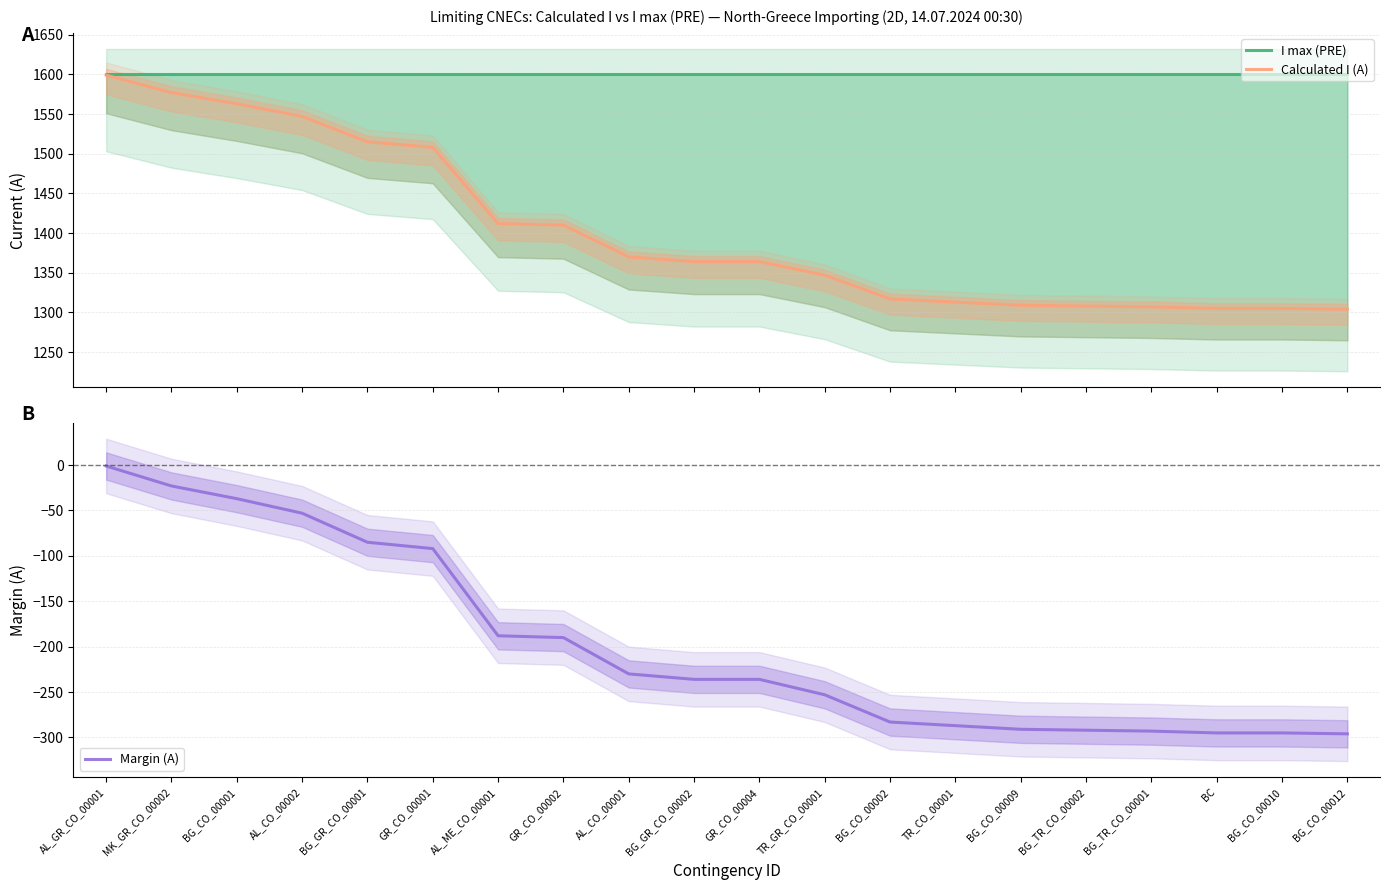

What is the spread (max minus min) of values at AL_GR_CO_00001?

1601